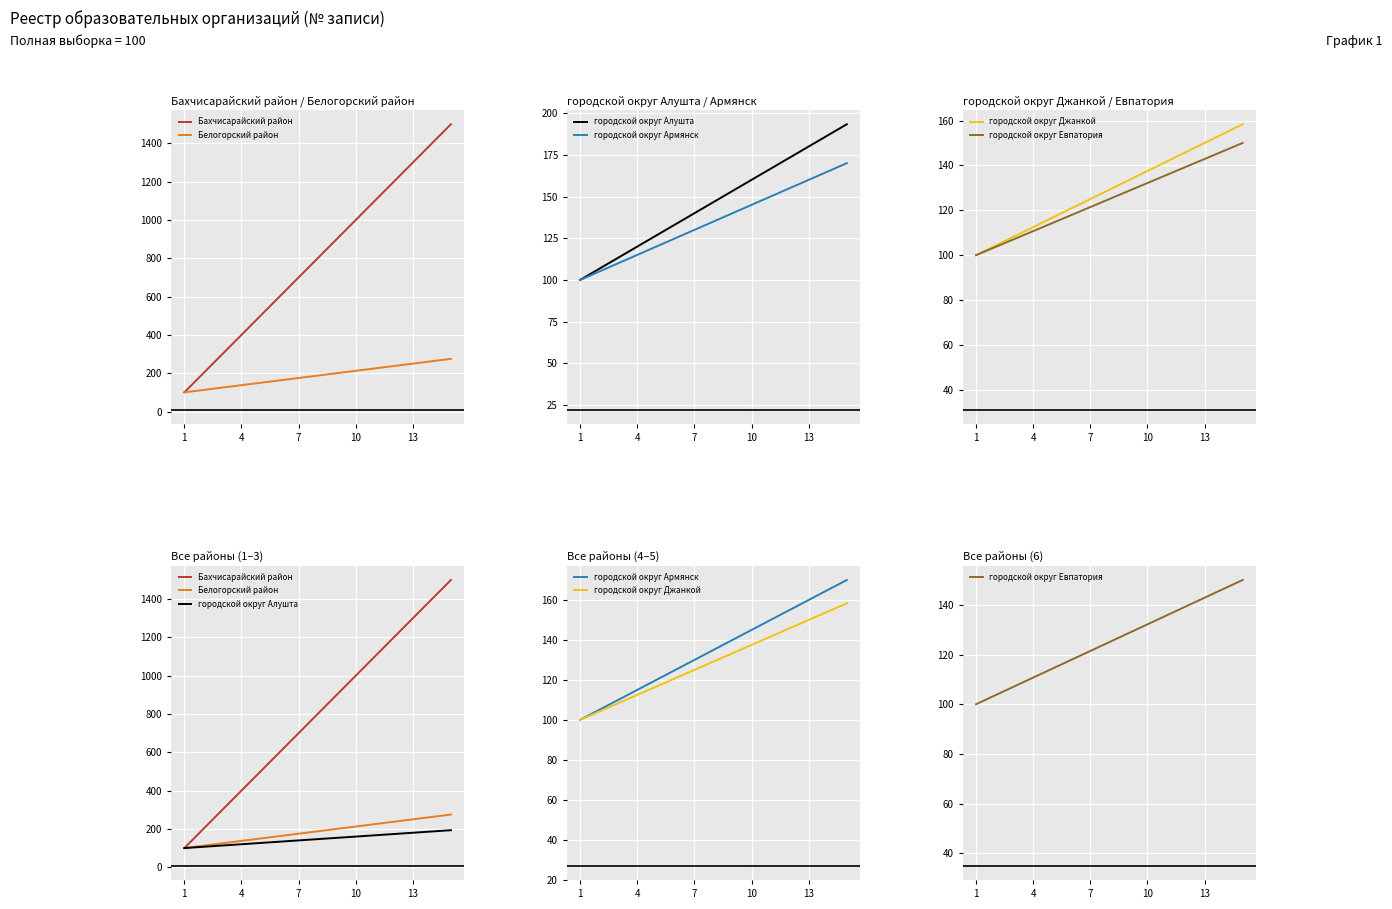

True or false: городской округ Джанкой has more than 2 points higher than both neighbors.

False